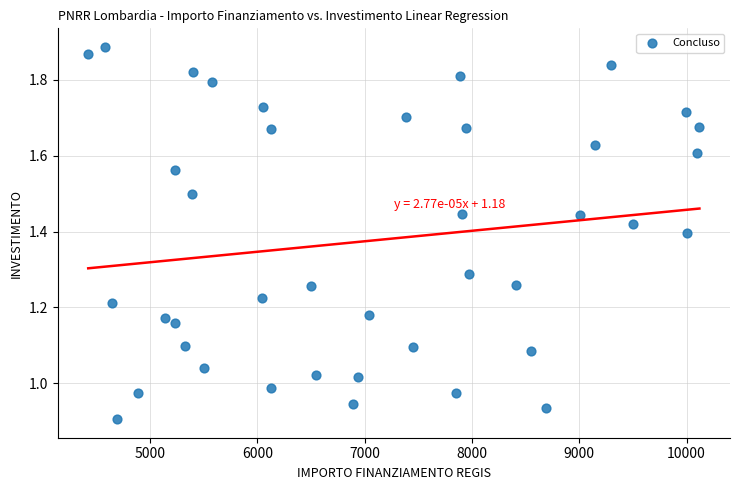

What is the range of X values (max minus min)?

5696.0